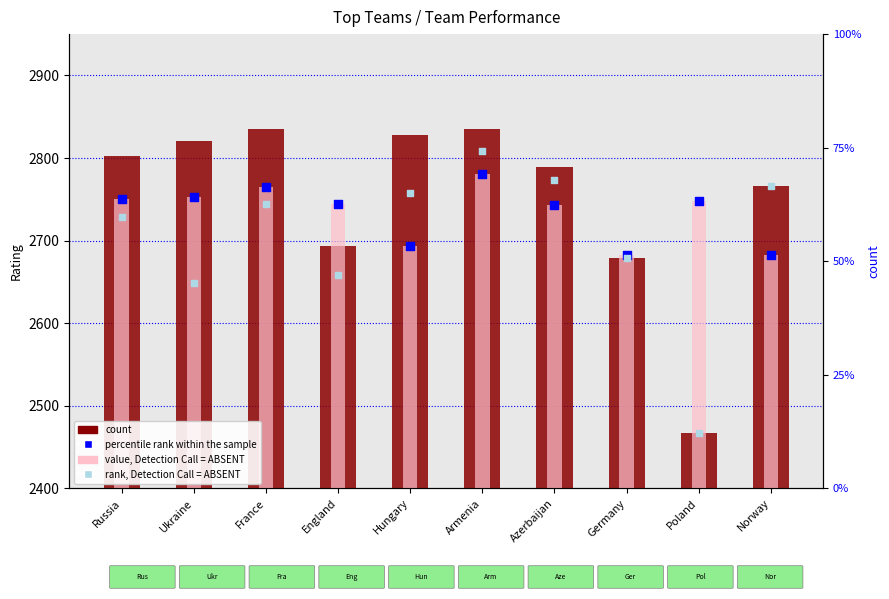

What is the total value across all series at England?

10839